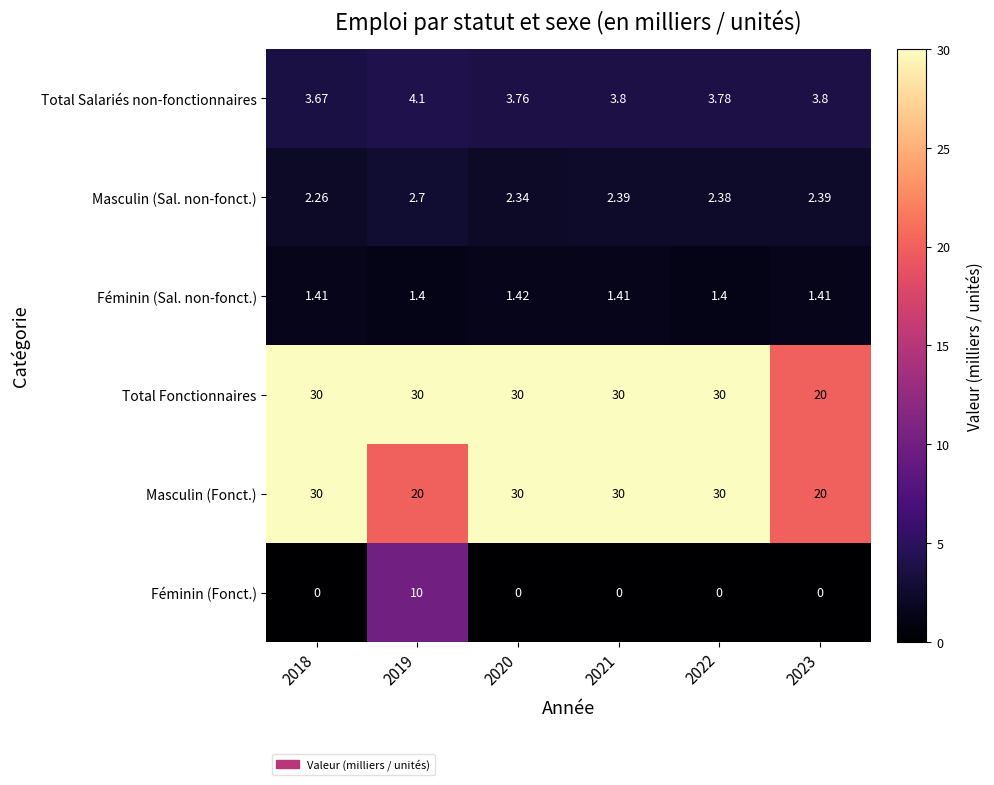

Between 2020 and 2021, which series saw the biggest shift?

Masculin (Sal. non-fonct.)